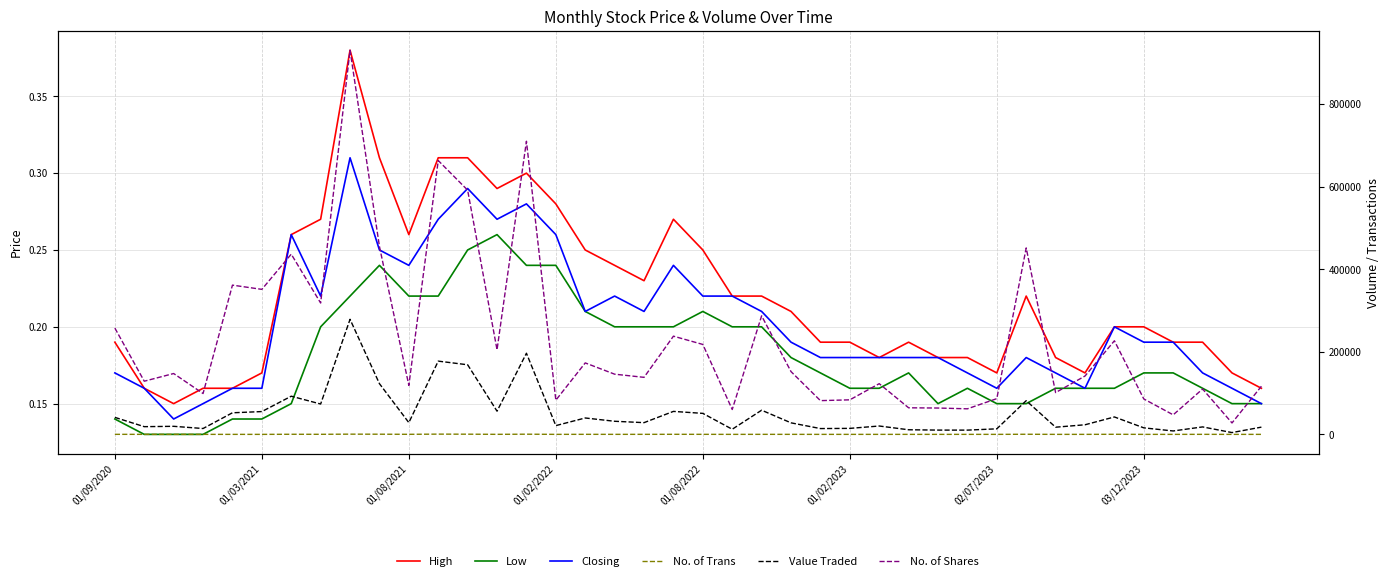

Is this an area chart (filled region under the line)?

No